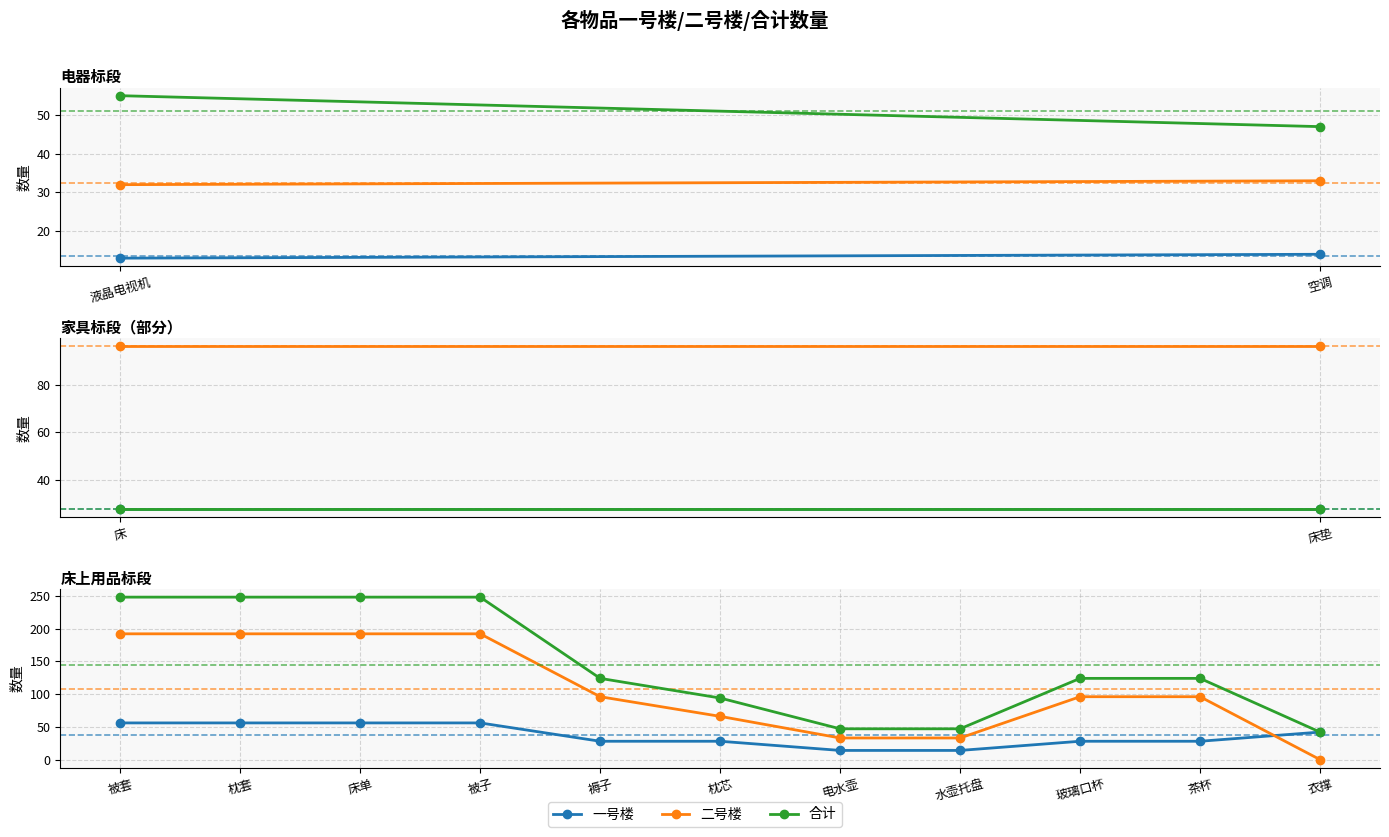

True or false: 二号楼 and 合计 cross at least once.

False